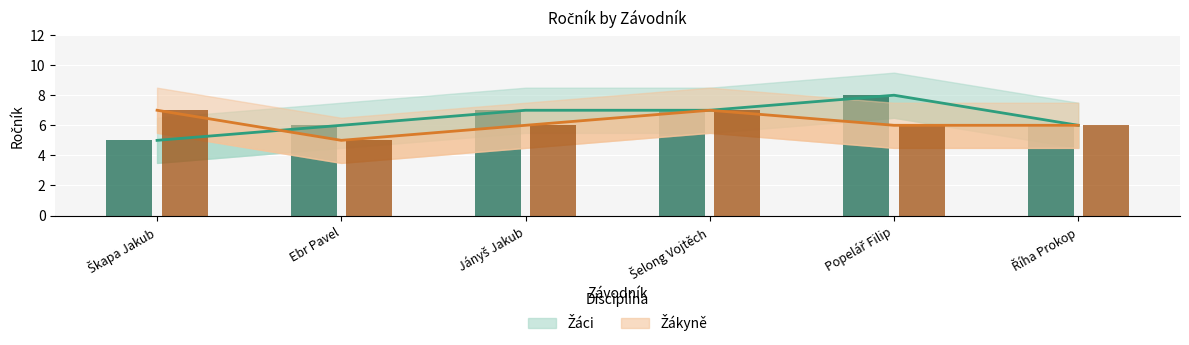

Rank the categories by Žákyně value from lowest to highest.

Ebr Pavel, Jányš Jakub, Popelář Filip, Říha Prokop, Škapa Jakub, Šelong Vojtěch